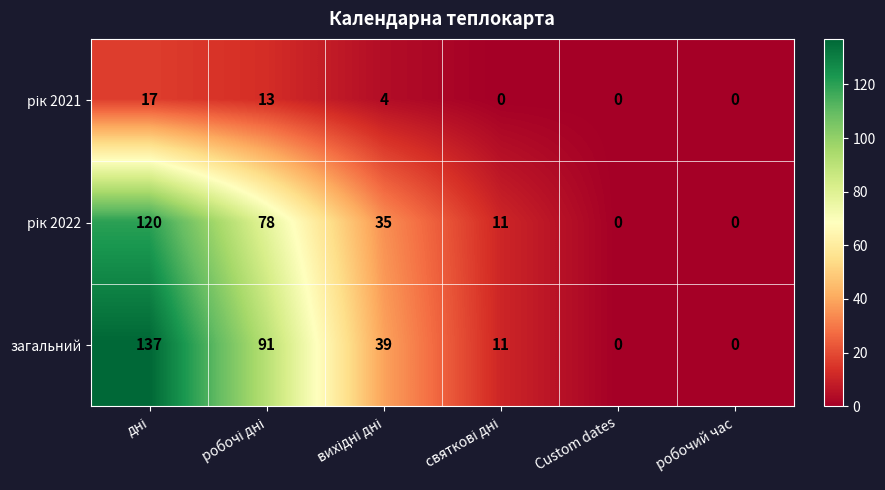

What is the sum of all загальний values?

278